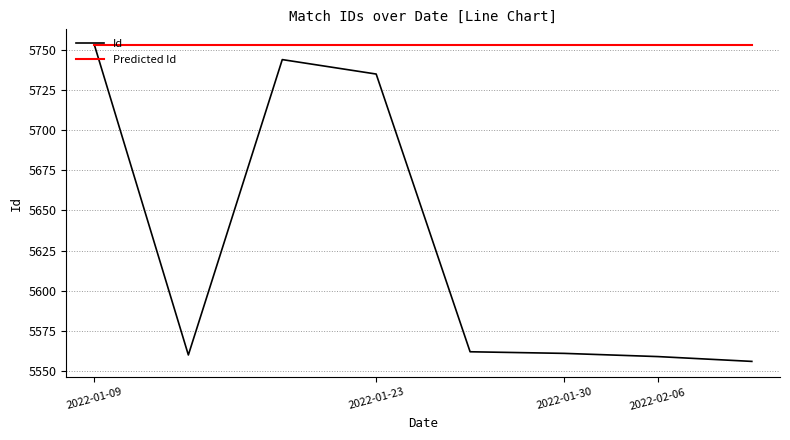

Which series has the largest total across all categories?

Predicted Id